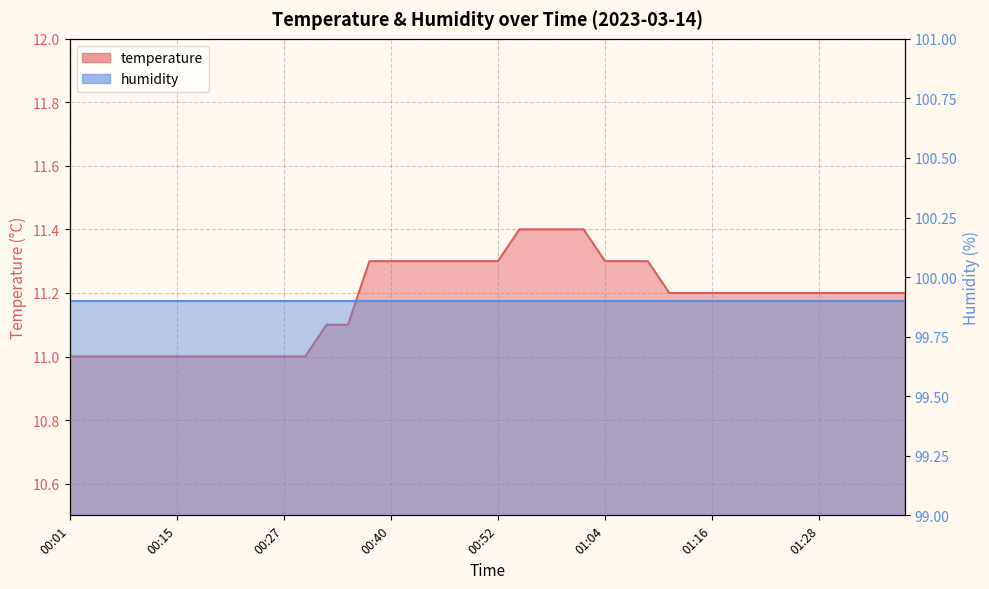

Is it true that the value at 00:35 is 11.1?

True